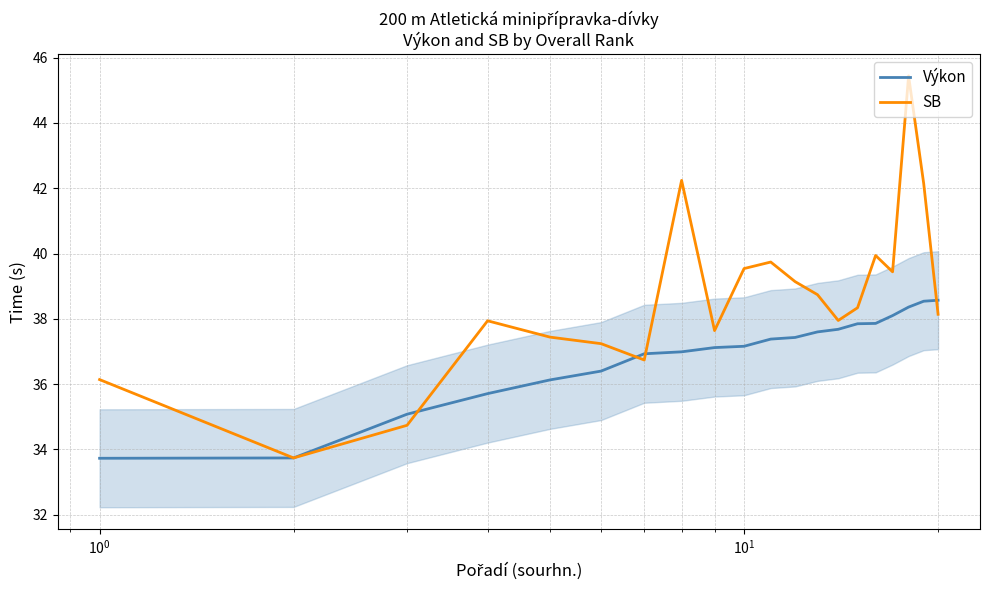

What is the highest value of the SB series?

45.4